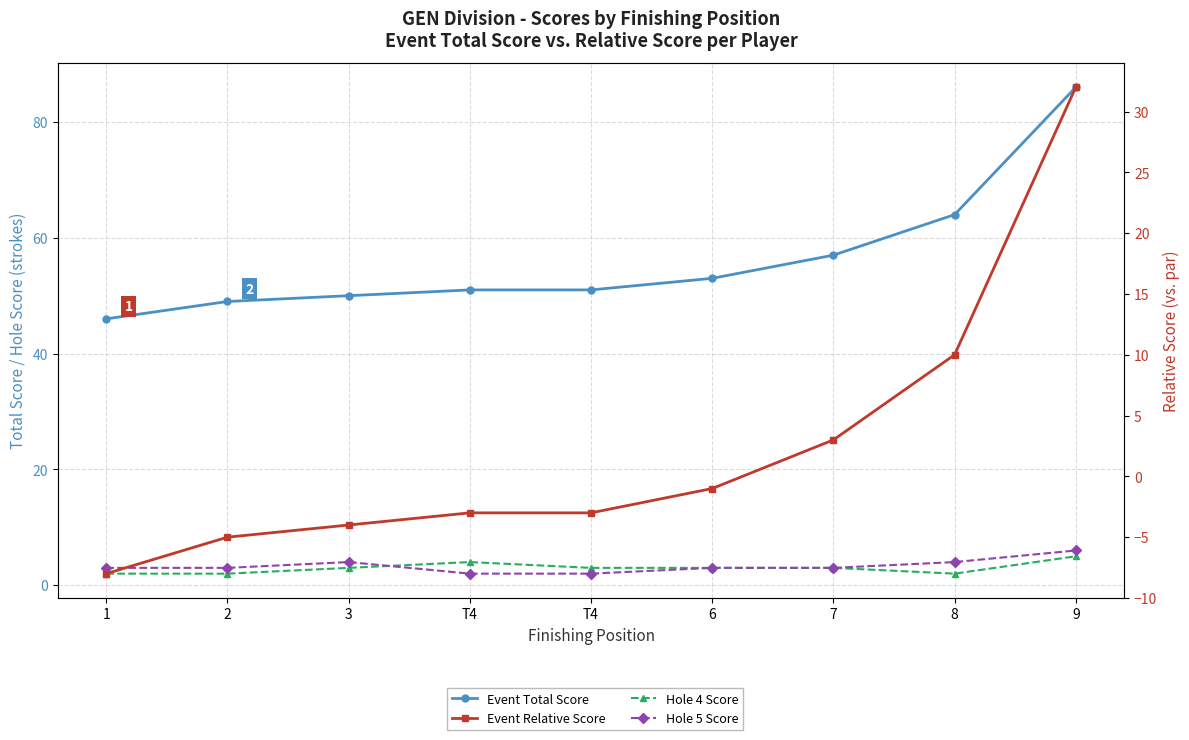

True or false: Event Relative Score has a value of -3 at 1.

False